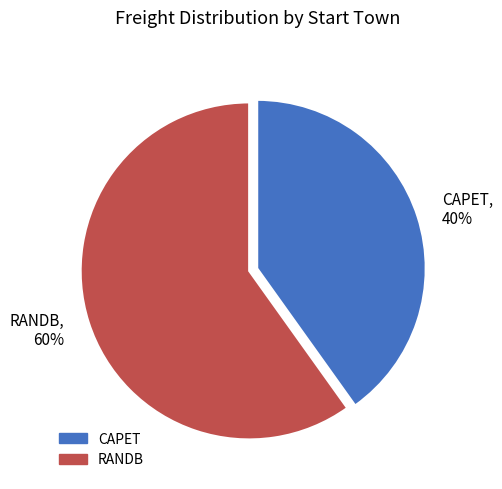

To the nearest percent, what is the combined percentage of RANDB and CAPET?

100%